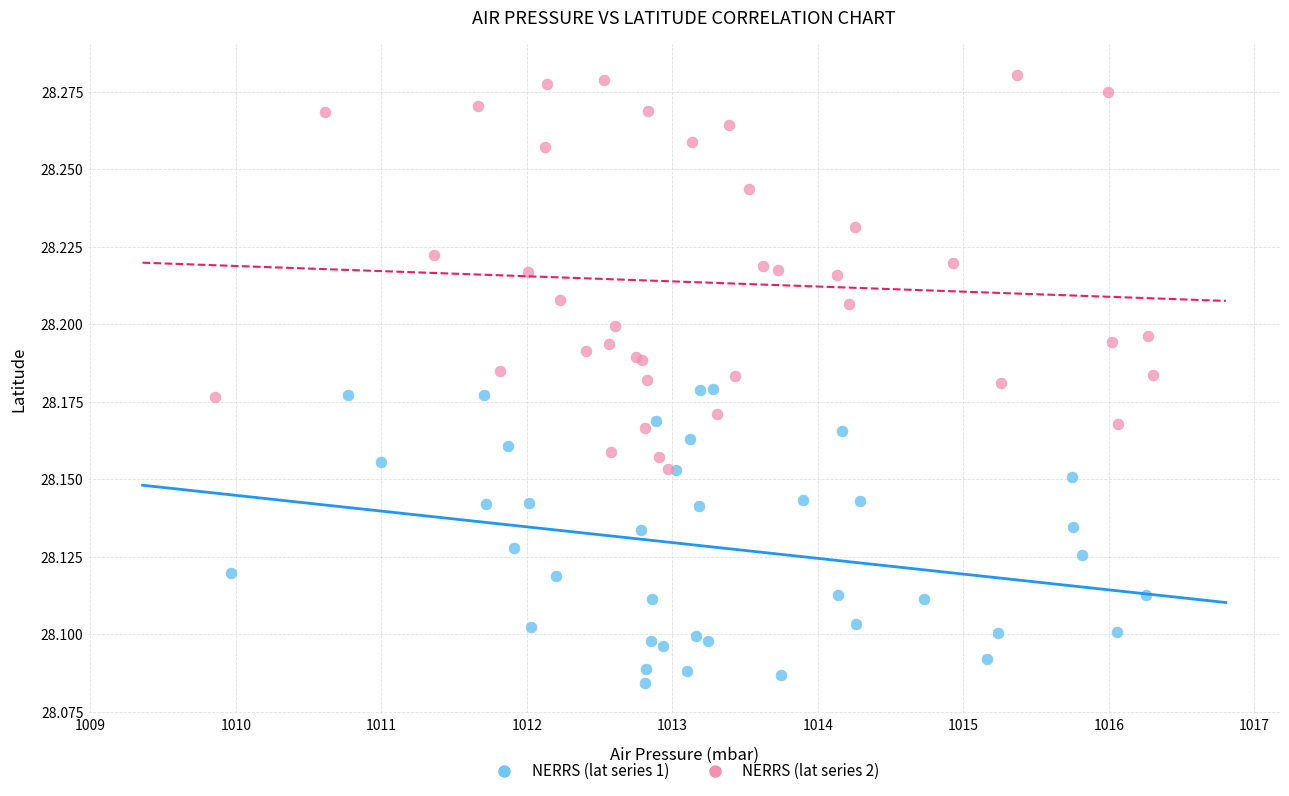

Which series contains the lowest Y value?

NERRS (lat series 1)